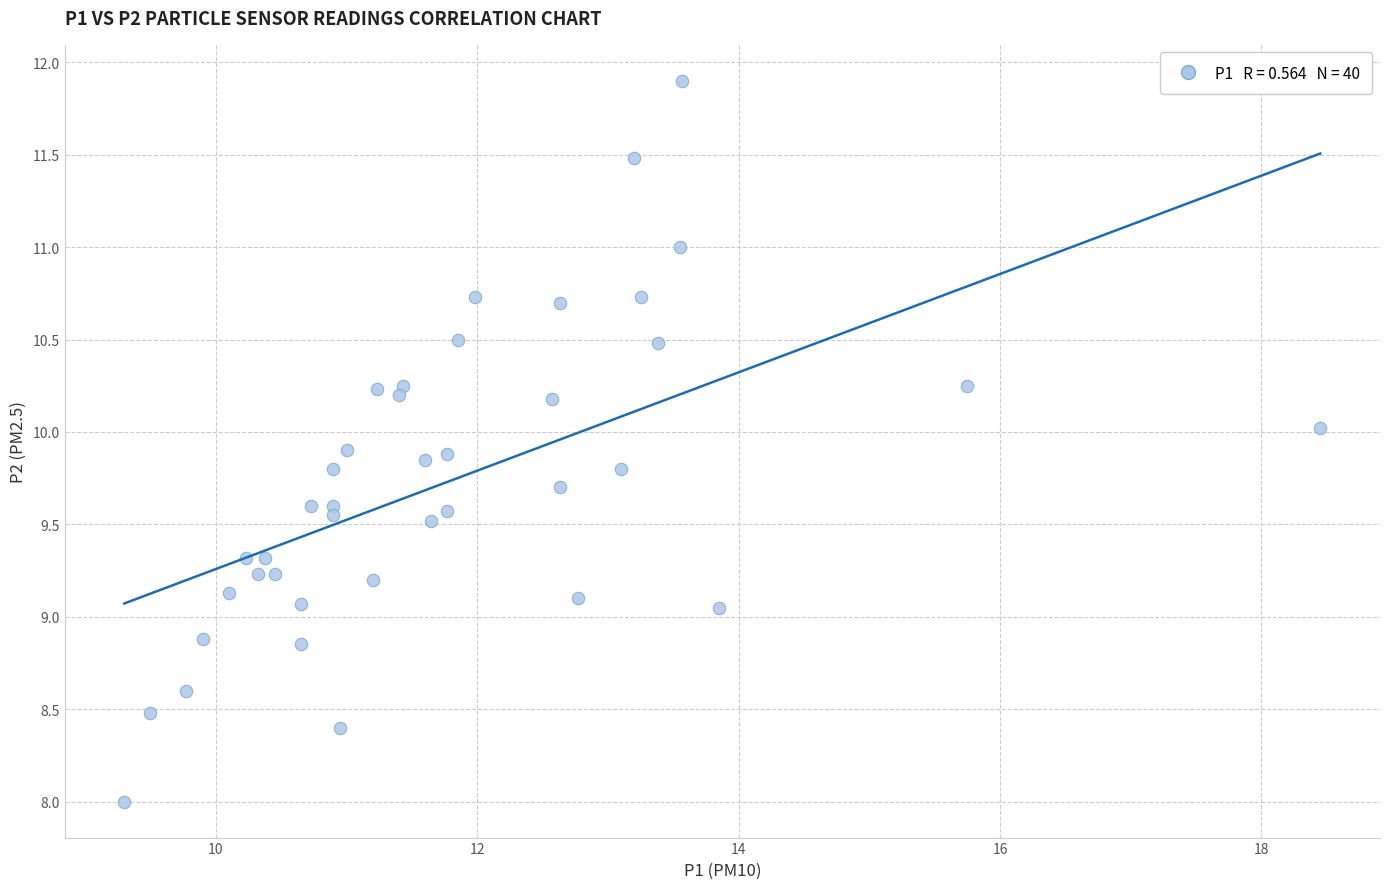

What is the range of Y values (max minus min)?

3.9